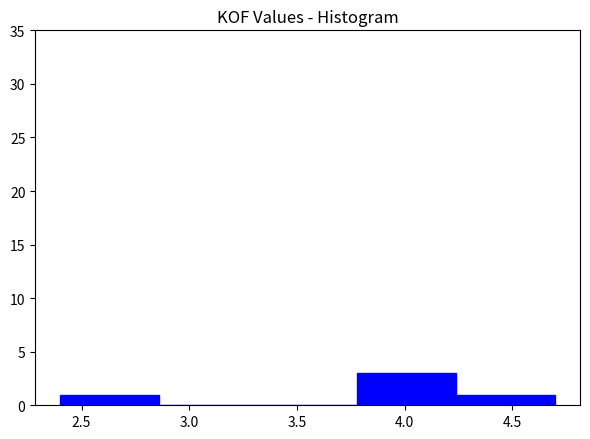

How tall is the bar that spans 3.78 to 4.24 on the x-axis? Neither the bar edges nor the heights are printed on the chart, so give them approximately, as read against the axes.

3